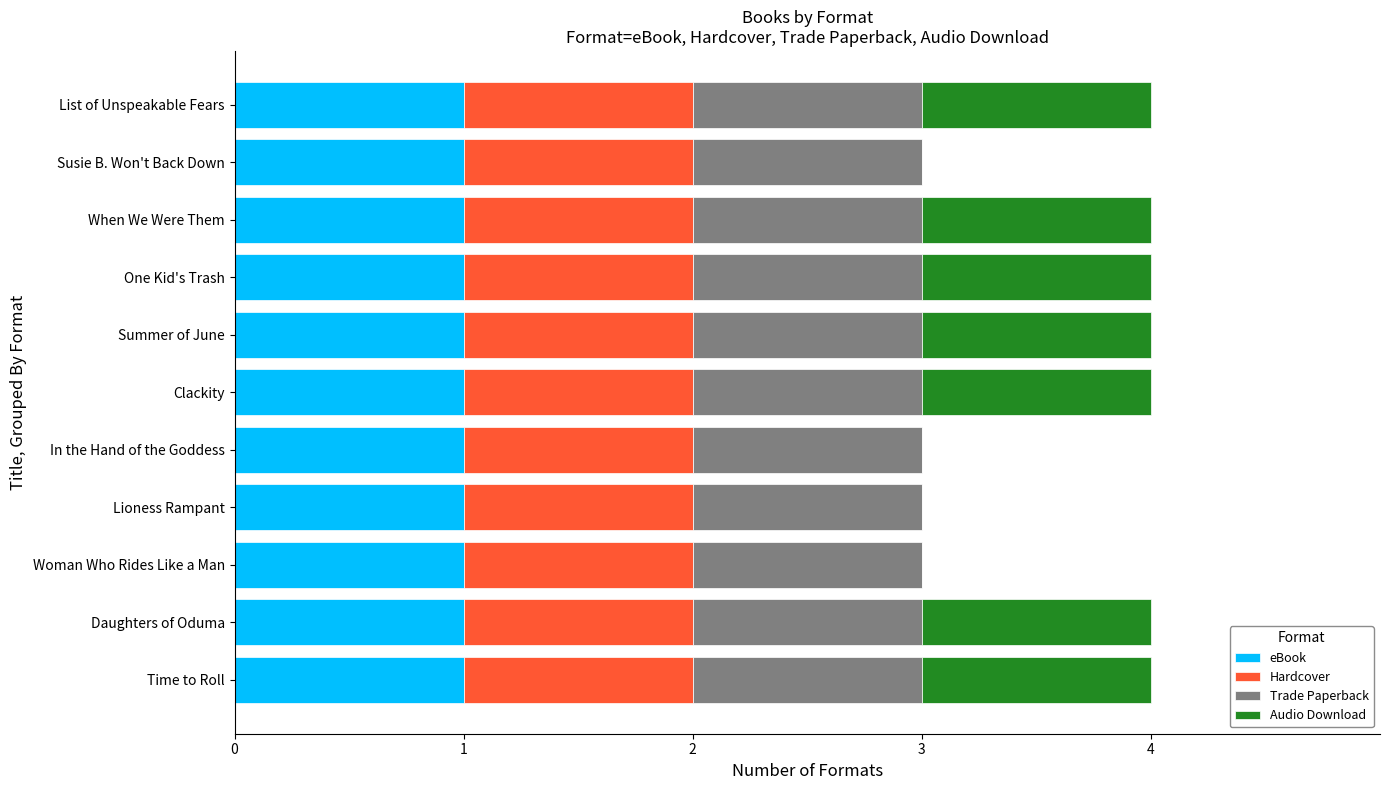

What is the total value across all series at List of Unspeakable Fears?

4